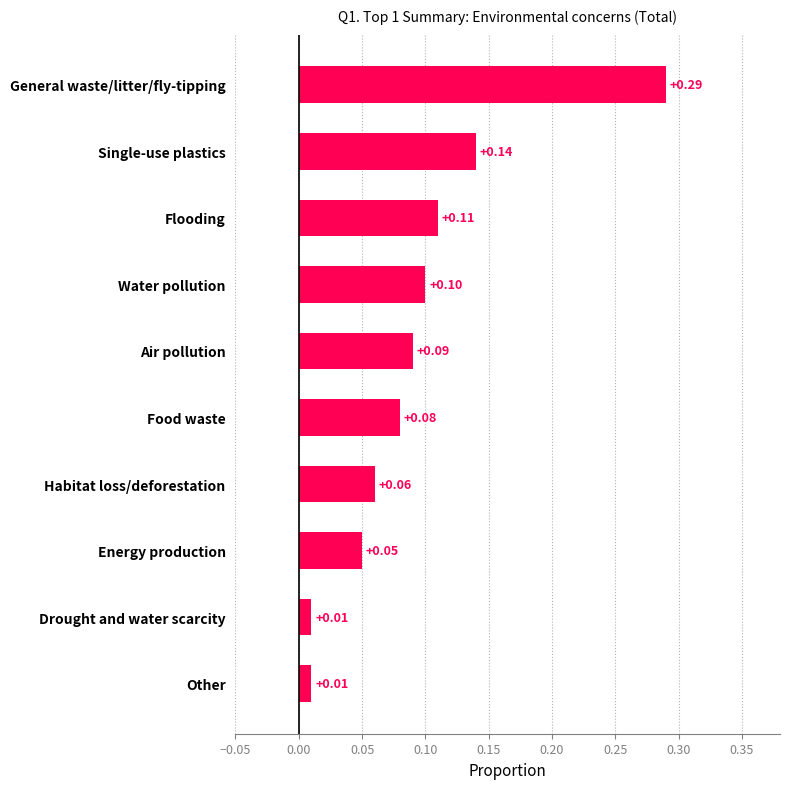

What is the change in value from Drought and water scarcity to Food waste?

+0.1